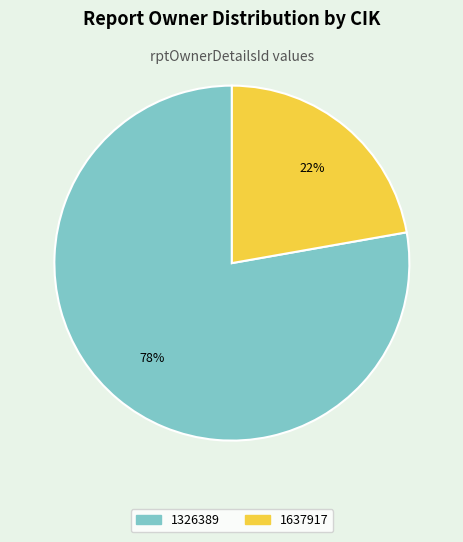

Approximately how many times larger is the value at 1637917 compared to 1326389?

0.3